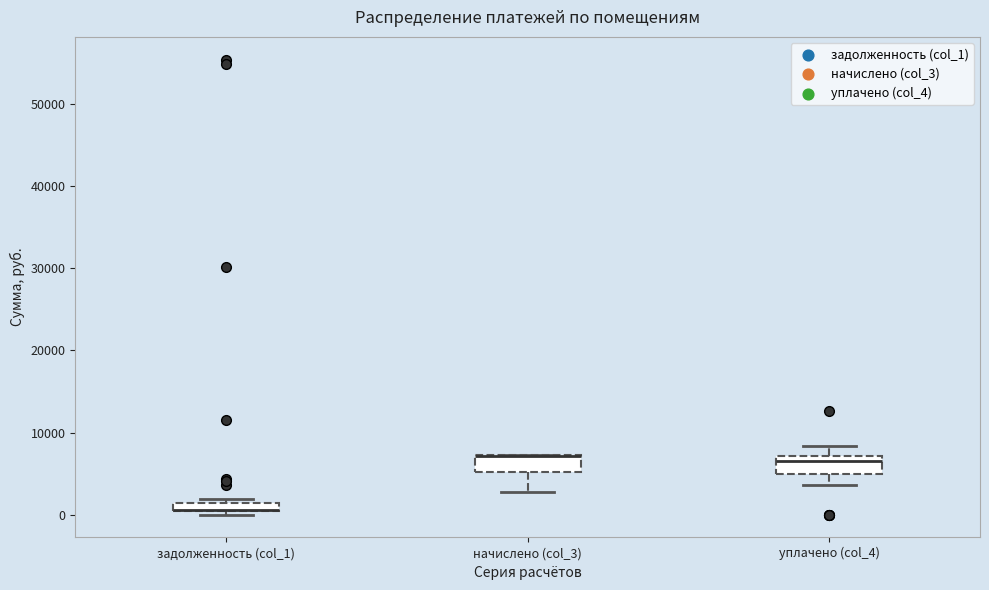

Where does the upper whisker of the box for уплачено (col_4) end on the y-axis? The values are not printed on the chart, so give them approximately, as read against the axis.

8000